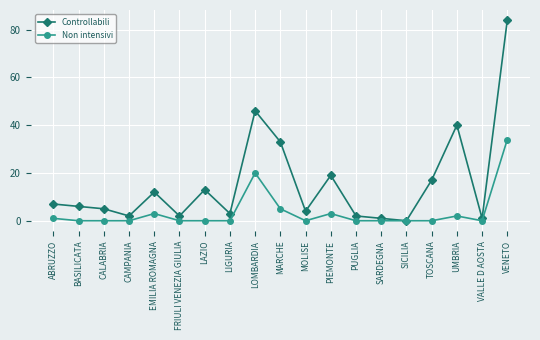

Does the chart have visible grid lines?

Yes